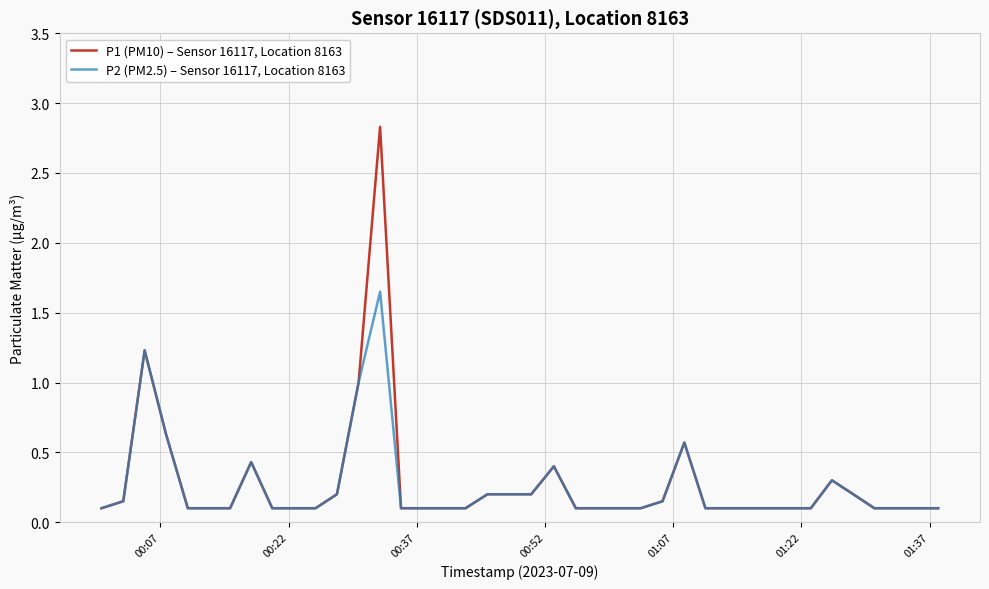

Which series has the largest range (max minus min)?

P1 (PM10) – Sensor 16117, Location 8163